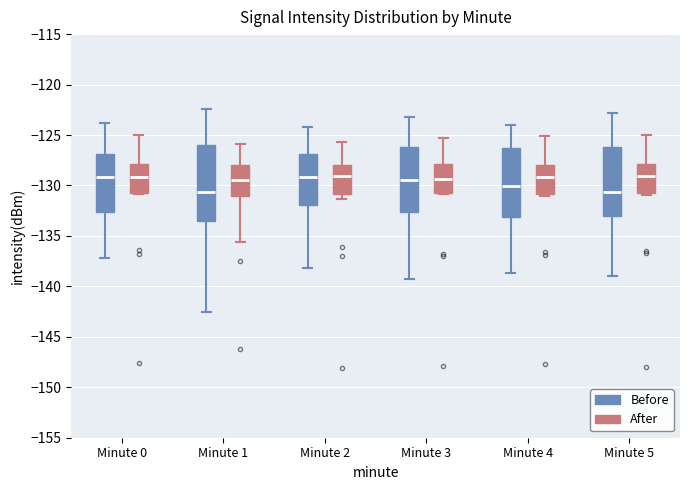

Reading left to right, transcribe this box plot: for each box, give where its median line is, the range the box spans, and where its two whiskers end, as read against the y-axis. The values are not printed on the chart, so give them approximately, as read against the axis.

Minute 0 (Before): median -129.0, box -132.5 to -127.0, whiskers -137.0 to -124.0
Minute 0 (After): median -129.0, box -130.5 to -128.0, whiskers -131.0 to -125.0
Minute 1 (Before): median -130.5, box -133.5 to -126.0, whiskers -142.5 to -122.5
Minute 1 (After): median -129.5, box -131.0 to -128.0, whiskers -135.5 to -126.0
Minute 2 (Before): median -129.0, box -132.0 to -127.0, whiskers -138.0 to -124.0
Minute 2 (After): median -129.0, box -131.0 to -128.0, whiskers -131.5 to -125.5
Minute 3 (Before): median -129.5, box -132.5 to -126.0, whiskers -139.5 to -123.0
Minute 3 (After): median -129.5, box -130.5 to -128.0, whiskers -131.0 to -125.5
Minute 4 (Before): median -130.0, box -133.0 to -126.0, whiskers -138.5 to -124.0
Minute 4 (After): median -129.0, box -131.0 to -128.0, whiskers -131.0 (just below the box's lower edge) to -125.0
Minute 5 (Before): median -130.5, box -133.0 to -126.0, whiskers -139.0 to -123.0
Minute 5 (After): median -129.0, box -130.5 to -128.0, whiskers -131.0 to -125.0